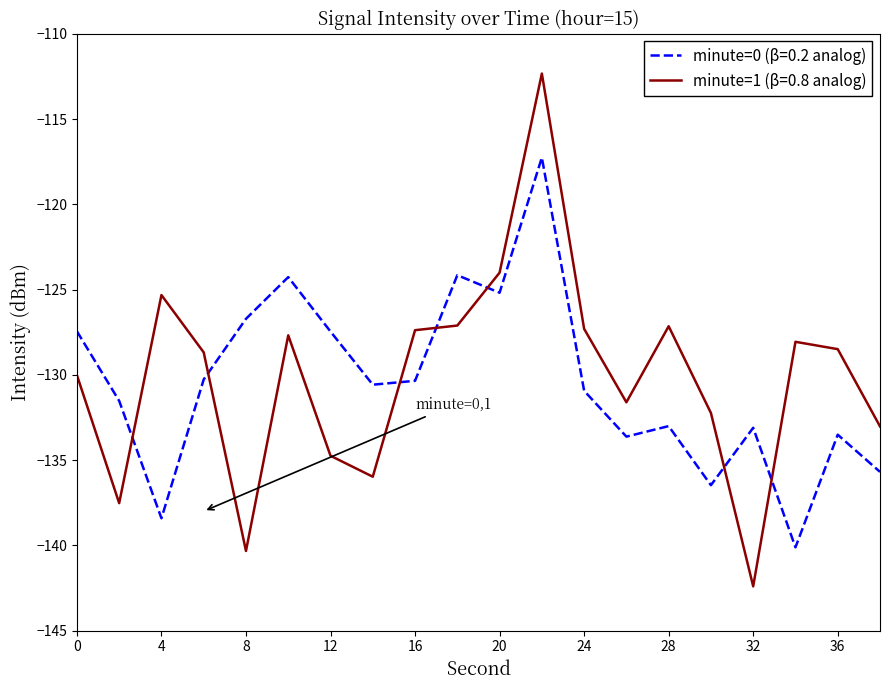

What is the maximum value for minute=0 (β=0.2 analog)?

-117.3